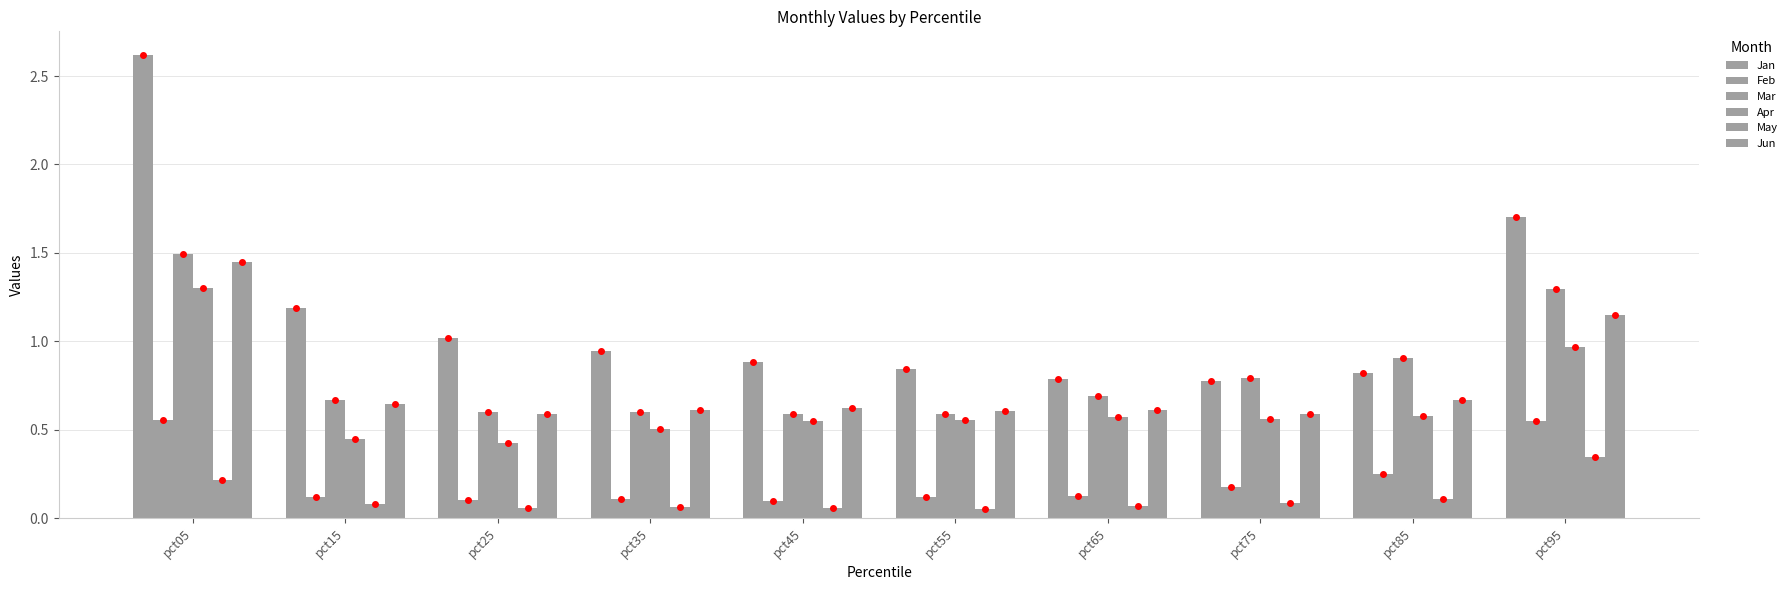

Is it true that Mar equals 1.3 at pct85?

False